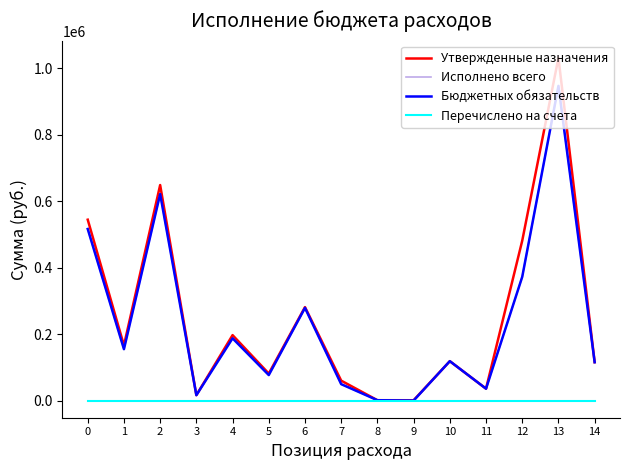

How many lines are shown in the chart?

4